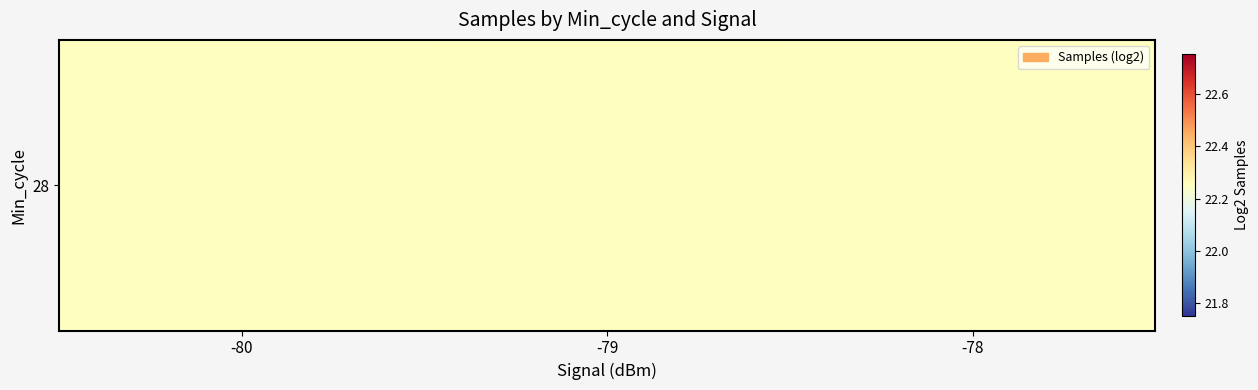

Rank the categories by value from highest to lowest.

-79, -78, -80